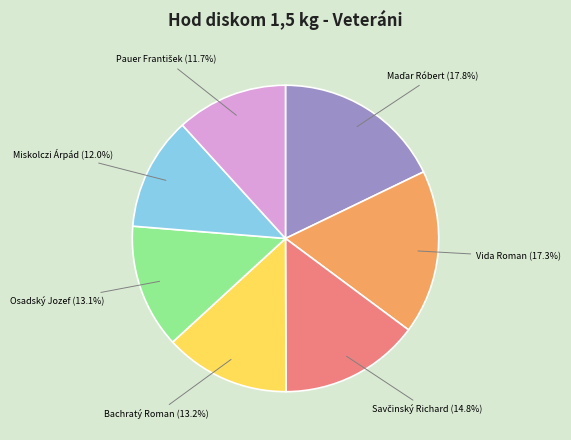

What percentage is NOT represented by Miskolczi Árpád?

88.0%